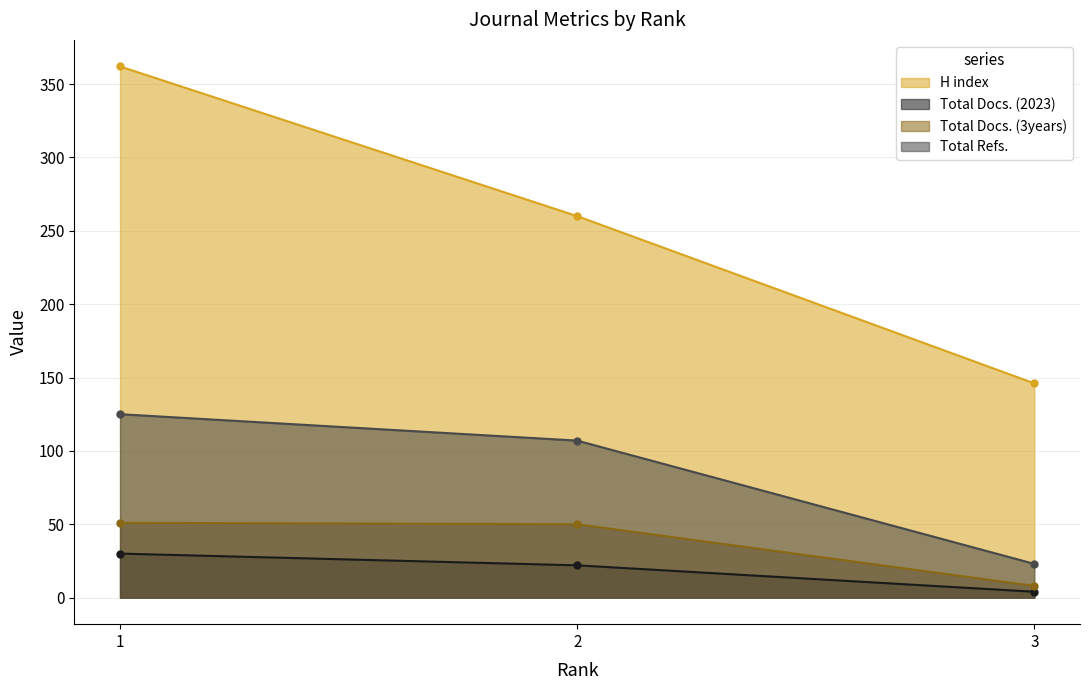

Which has a higher value, 1 or 2?

1